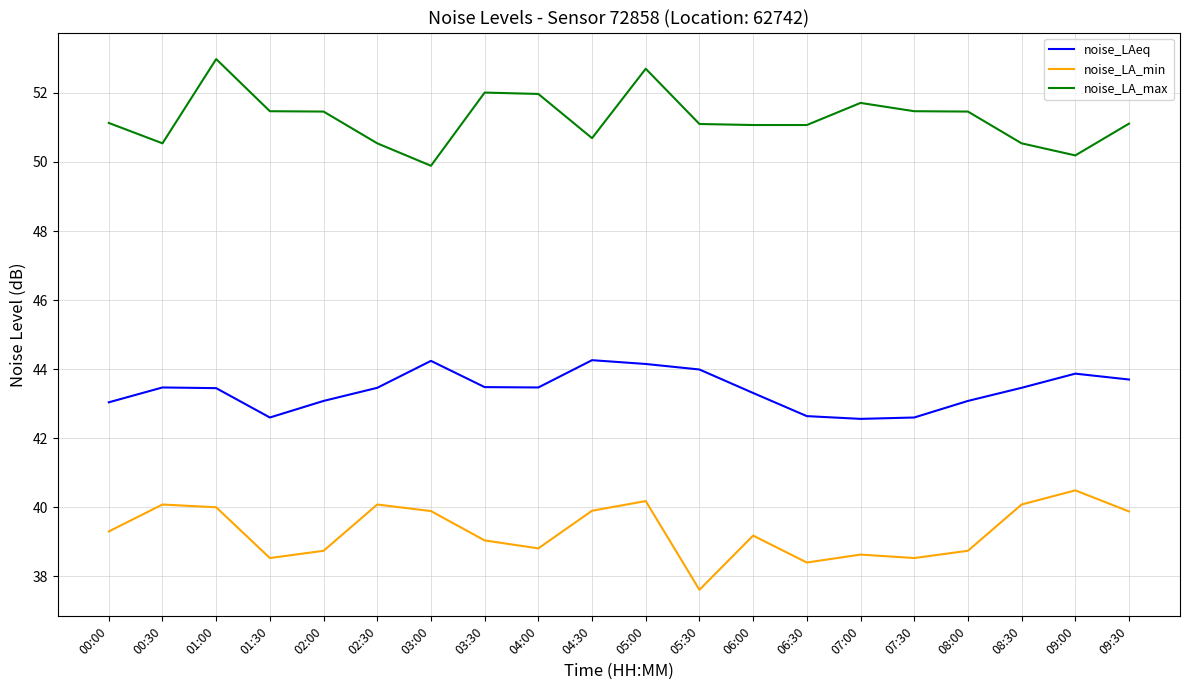

What is the smallest value displayed?

37.6